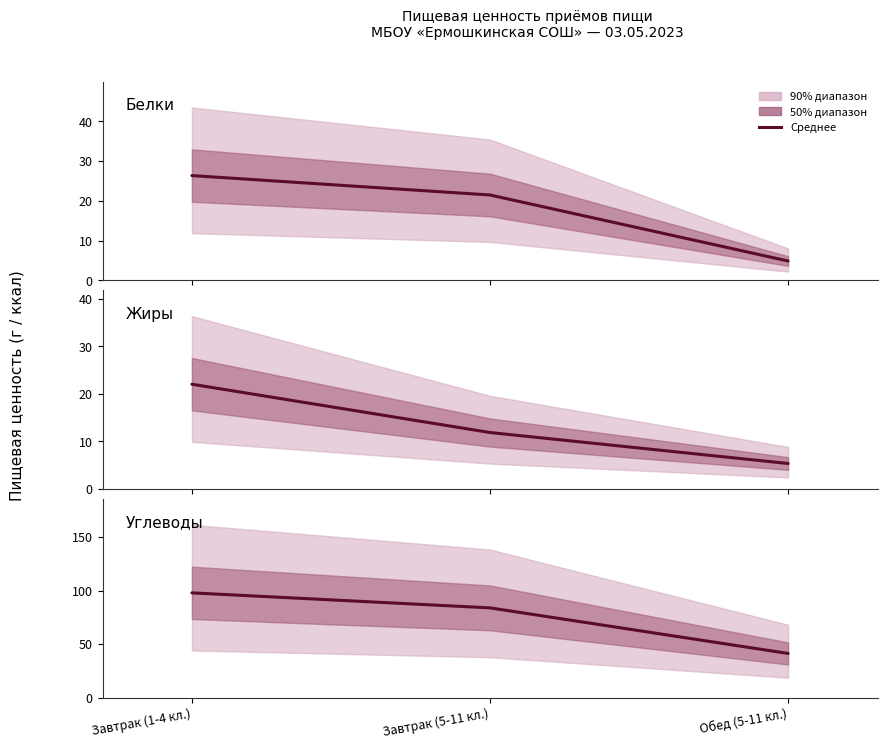

What is the value of the Жиры point at the 2nd from the left?

11.9